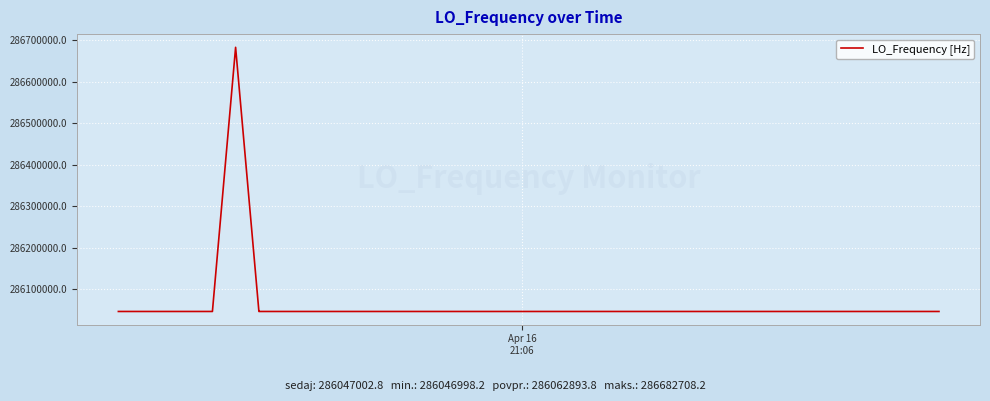

What is the smallest value displayed?

286046998.2